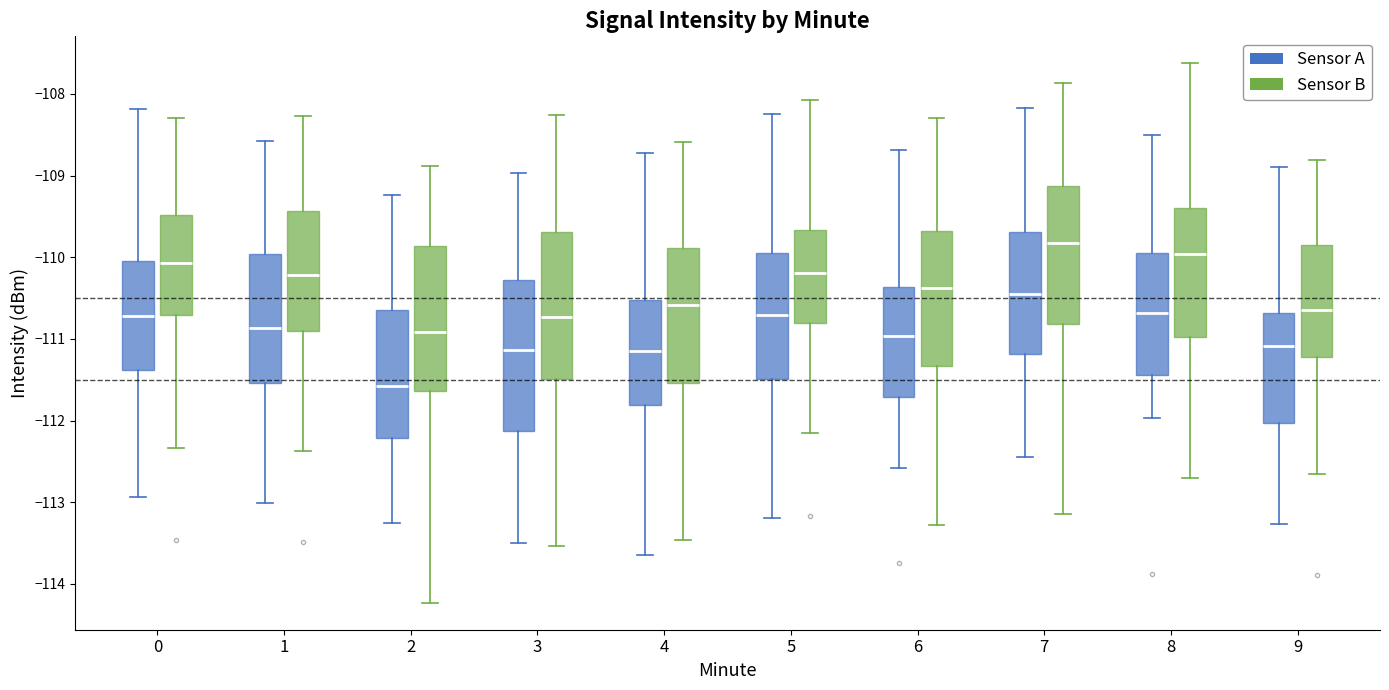

Reading left to right, transcribe this box plot: for each box, give where its median line is, the range the box spans, and where its two whiskers end, as read against the y-axis. The values are not printed on the chart, so give them approximately, as read against the axis.

0 (Sensor A): median -110.7, box -111.4 to -110.0, whiskers -112.9 to -108.2
0 (Sensor B): median -110.1, box -110.7 to -109.5, whiskers -112.3 to -108.3
1 (Sensor A): median -110.9, box -111.5 to -110.0, whiskers -113.0 to -108.6
1 (Sensor B): median -110.2, box -110.9 to -109.4, whiskers -112.4 to -108.3
2 (Sensor A): median -111.6, box -112.2 to -110.6, whiskers -113.3 to -109.2
2 (Sensor B): median -110.9, box -111.6 to -109.9, whiskers -114.2 to -108.9
3 (Sensor A): median -111.1, box -112.1 to -110.3, whiskers -113.5 to -109.0
3 (Sensor B): median -110.7, box -111.5 to -109.7, whiskers -113.5 to -108.3
4 (Sensor A): median -111.2, box -111.8 to -110.5, whiskers -113.6 to -108.7
4 (Sensor B): median -110.6, box -111.5 to -109.9, whiskers -113.5 to -108.6
5 (Sensor A): median -110.7, box -111.5 to -109.9, whiskers -113.2 to -108.2
5 (Sensor B): median -110.2, box -110.8 to -109.7, whiskers -112.2 to -108.1
6 (Sensor A): median -111.0, box -111.7 to -110.4, whiskers -112.6 to -108.7
6 (Sensor B): median -110.4, box -111.3 to -109.7, whiskers -113.3 to -108.3
7 (Sensor A): median -110.5, box -111.2 to -109.7, whiskers -112.4 to -108.2
7 (Sensor B): median -109.8, box -110.8 to -109.1, whiskers -113.1 to -107.9
8 (Sensor A): median -110.7, box -111.4 to -109.9, whiskers -112.0 to -108.5
8 (Sensor B): median -110.0, box -111.0 to -109.4, whiskers -112.7 to -107.6
9 (Sensor A): median -111.1, box -112.0 to -110.7, whiskers -113.3 to -108.9
9 (Sensor B): median -110.6, box -111.2 to -109.9, whiskers -112.6 to -108.8